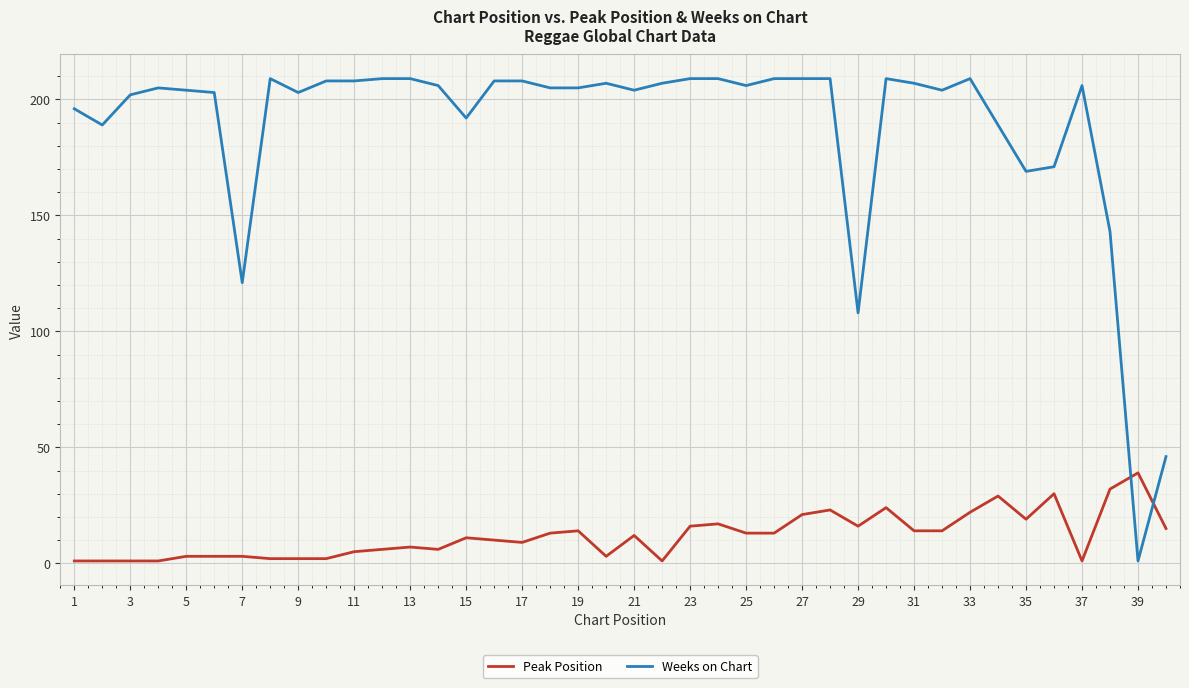

What is the average value of the Weeks on Chart series?

188